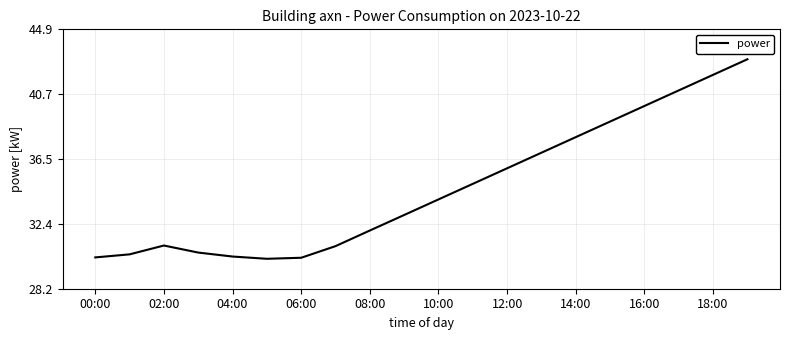

What is the difference between the maximum and minimum values?

12.8